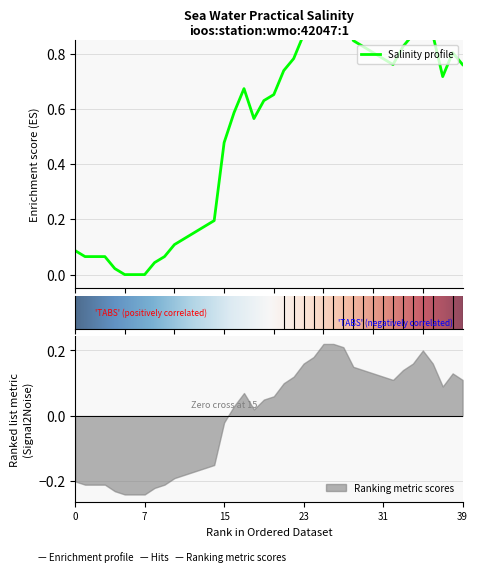

Does the chart display data point markers on the line(s)?

No